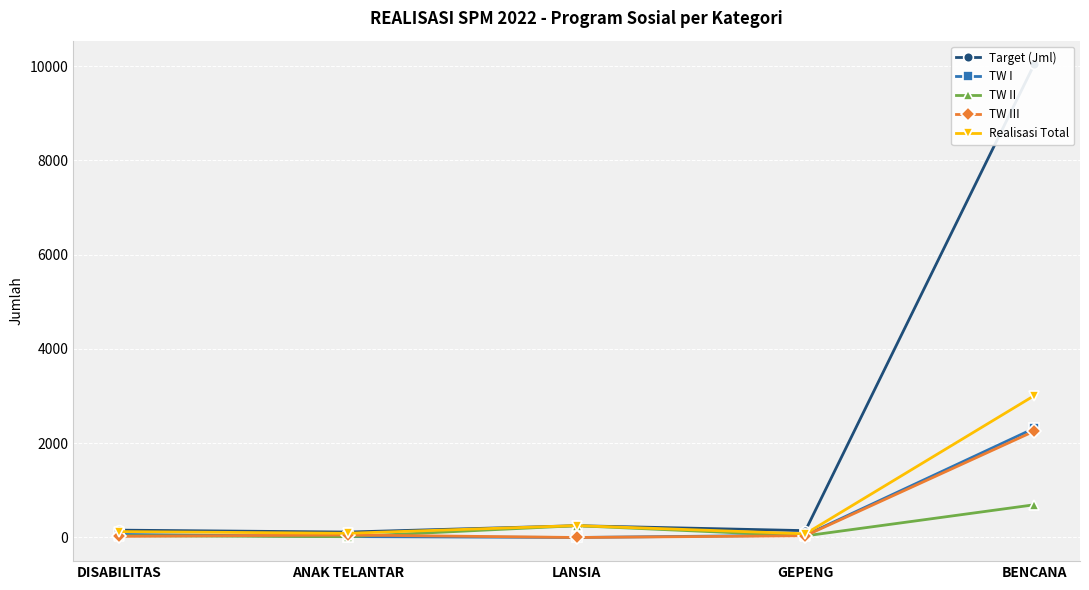

What is the sum of the TW I values at LANSIA and GEPENG?

49